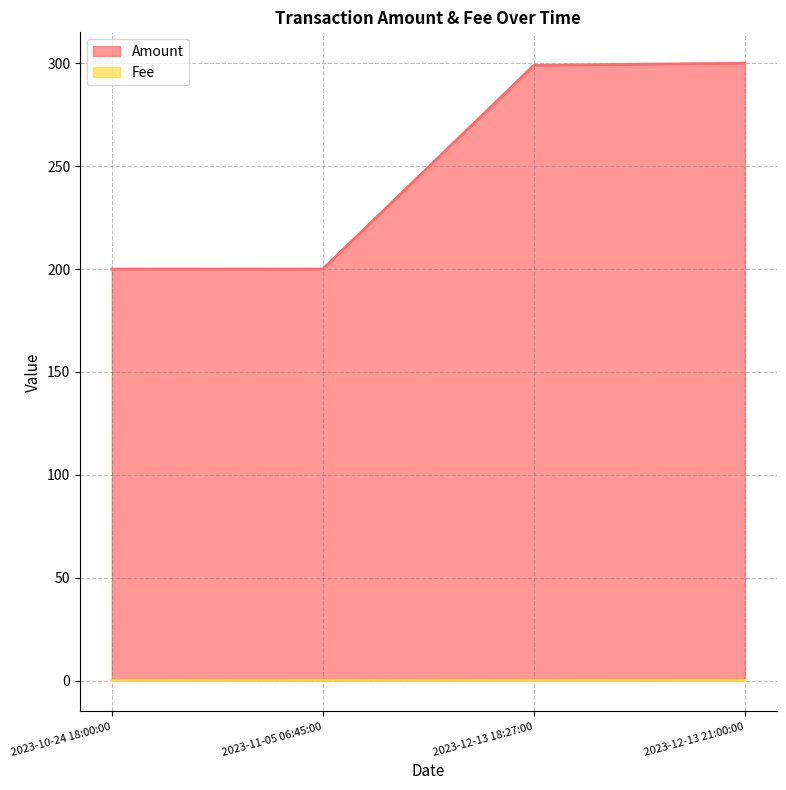

At 2023-12-13 18:27:00, list the series in order from largest to smallest.

Amount, Fee